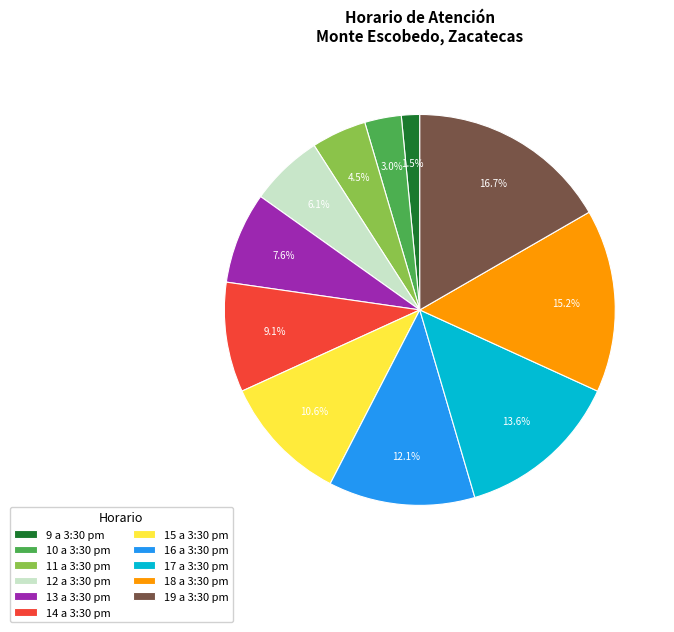

How many segments does this pie chart have?

11